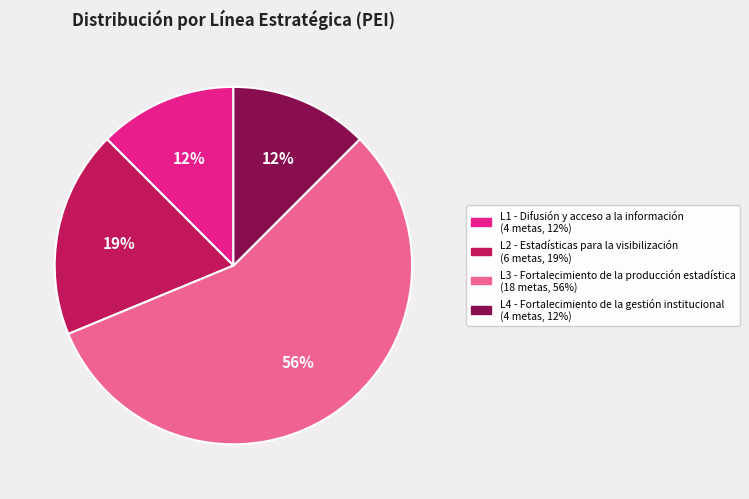

Which slice is the largest?

L3 - Fortalecimiento de la producción estadística